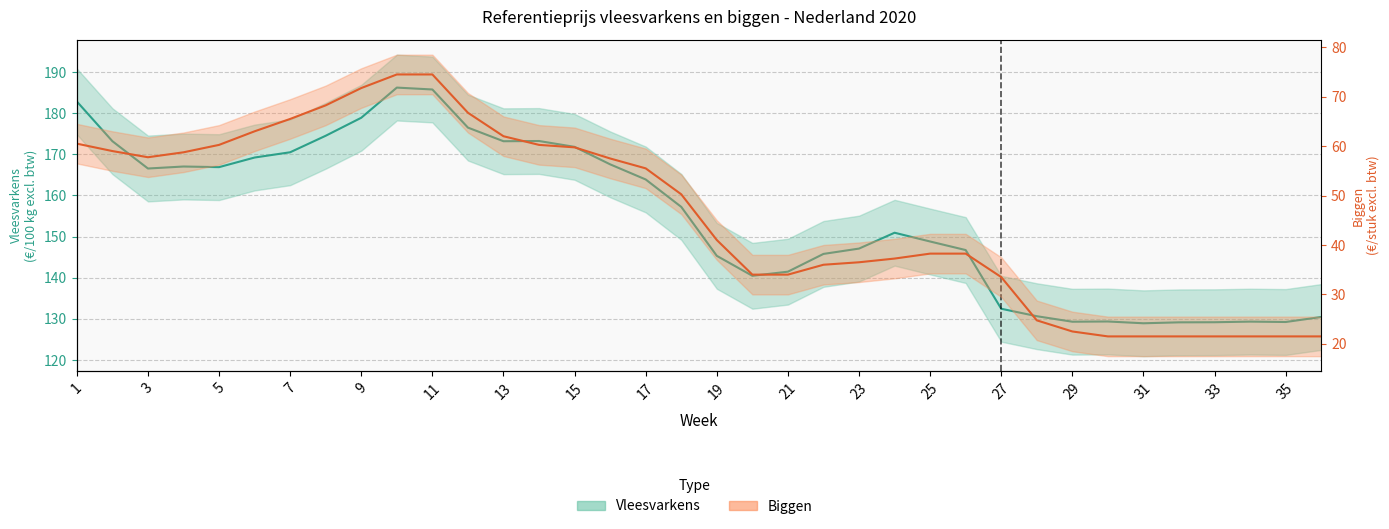

What is the spread (max minus min) of values at 17?

108.4